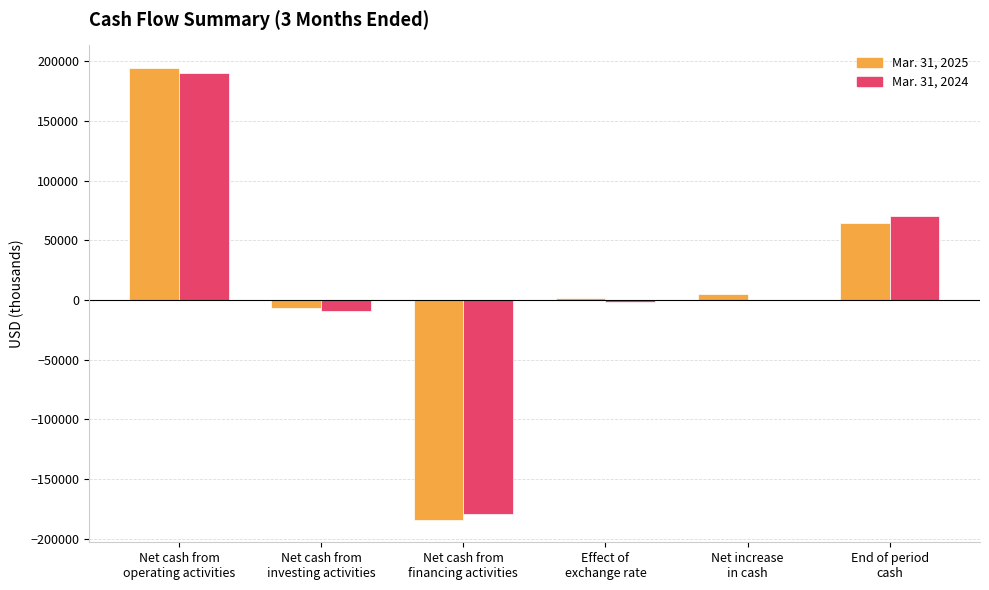

The value of Mar. 31, 2024 at Net cash from
operating activities is 189987. True or false?

True